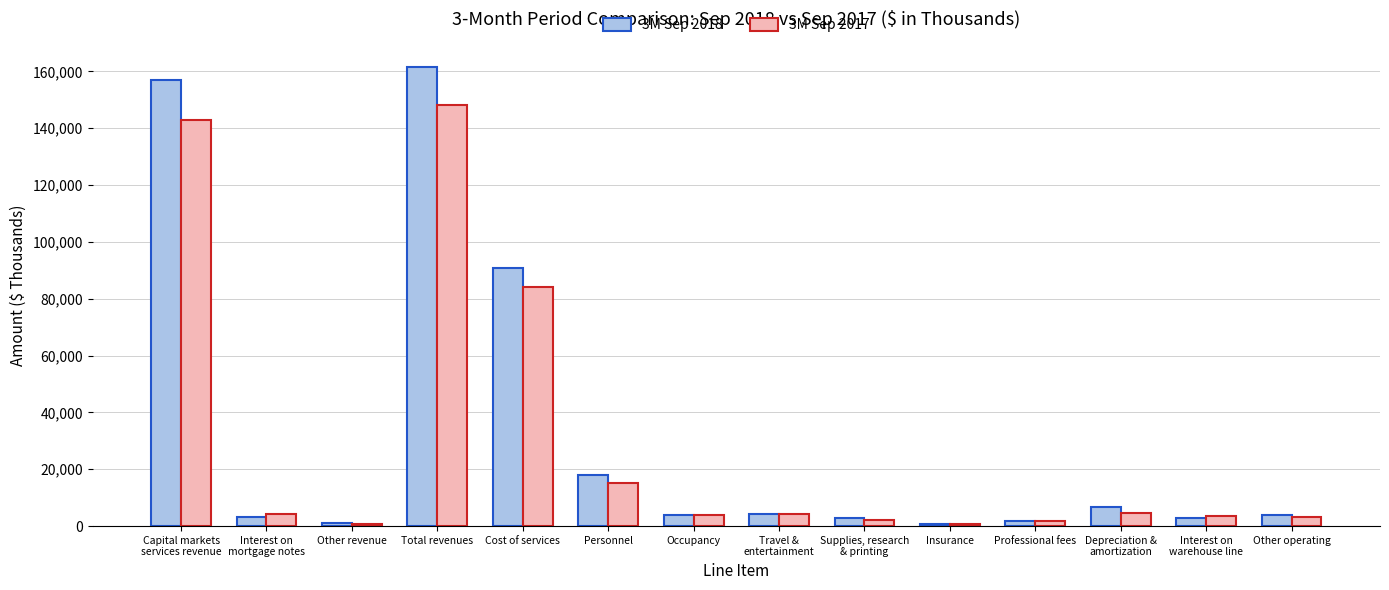

Which label corresponds to the largest value in the chart?

Total revenues